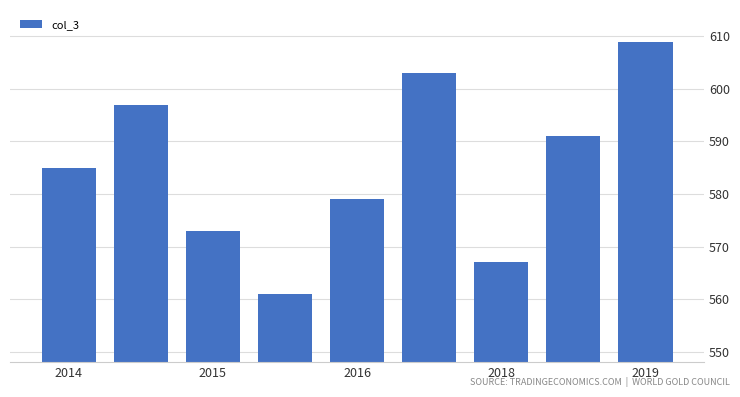

What is the smallest value displayed?

561